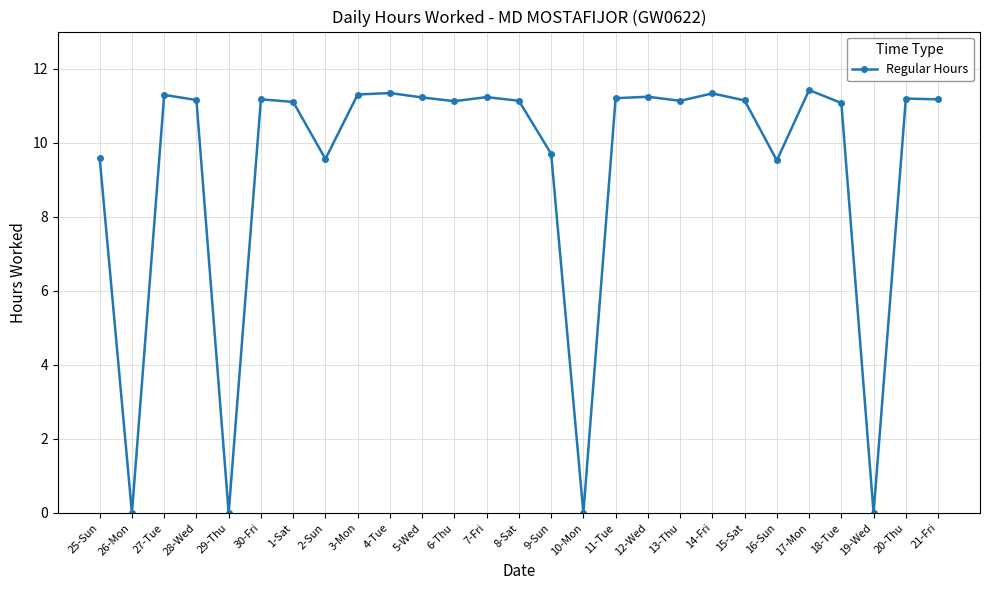

What position from the left is 25-Sun?

1